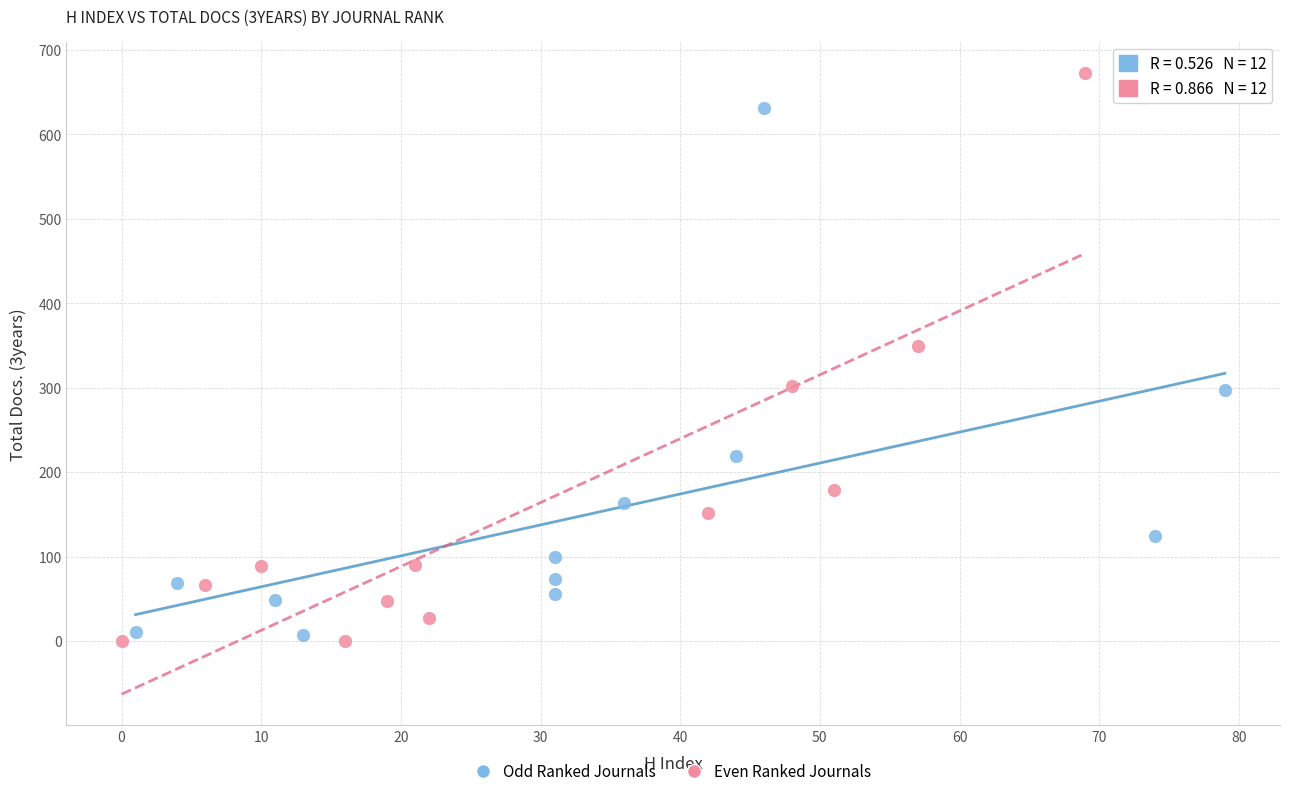

What are all the series names shown in the legend?

Odd Ranked Journals, Even Ranked Journals